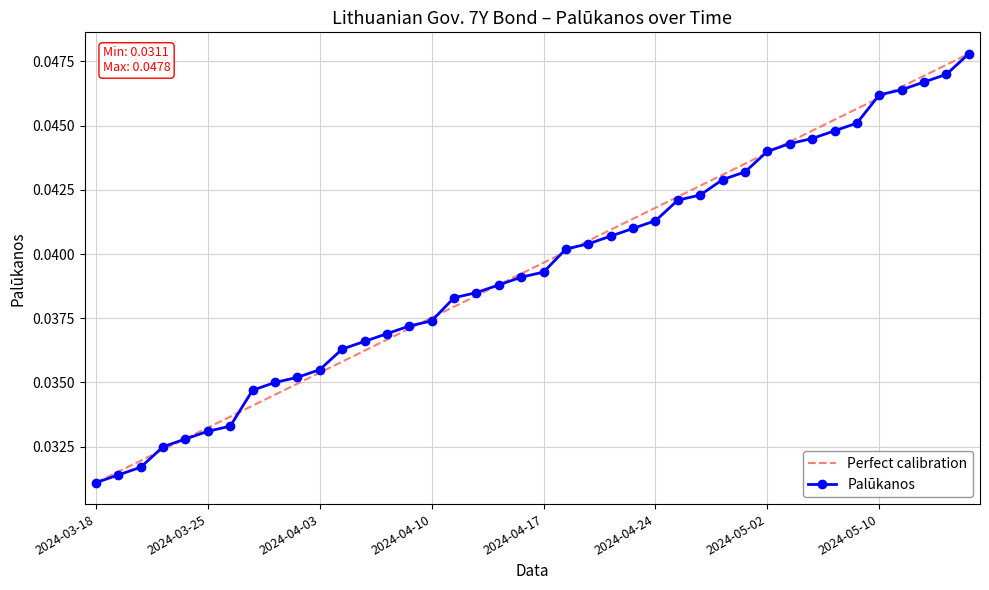

Which label corresponds to the smallest value in the chart?

2024-03-18